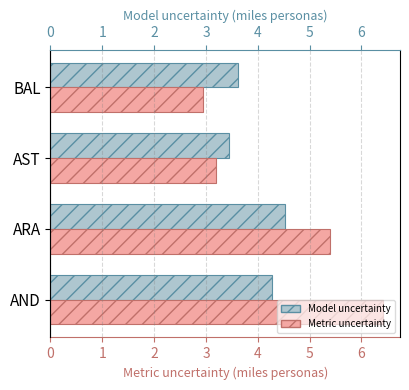

Rank the series at 1 from highest to lowest value.

Metric uncertainty, Model uncertainty